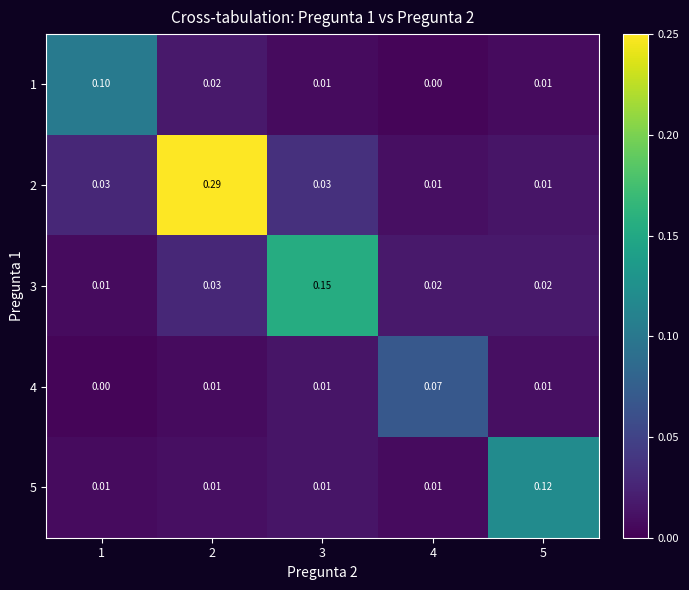

What is the total value across all series at 4?

0.1